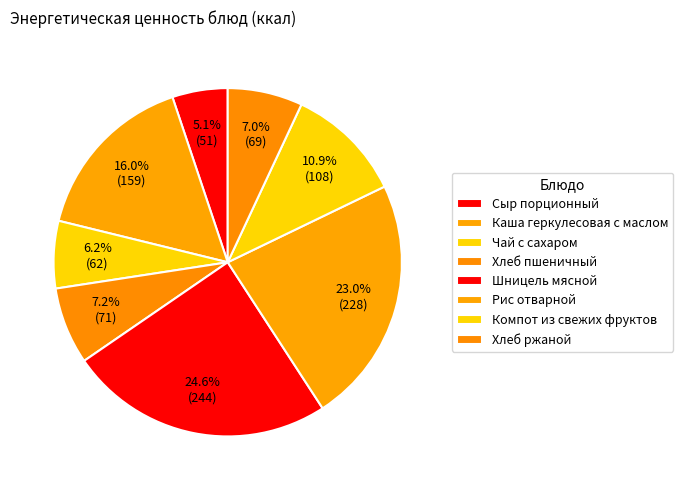

What percentage is the Шницель мясной slice, to the nearest percent?

25%